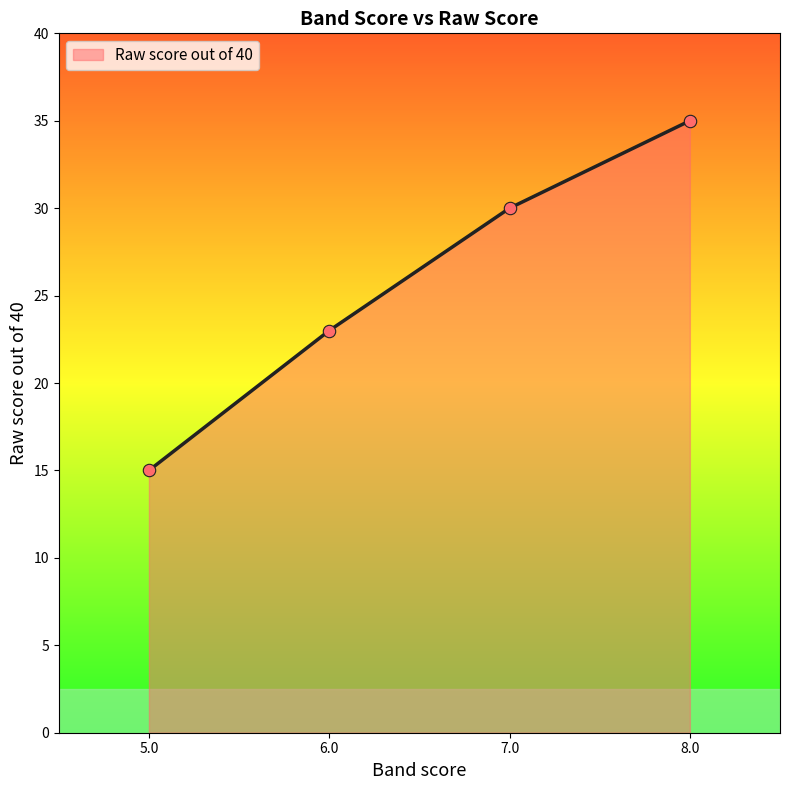

Between 8.0 and 7.0, which is larger?

8.0